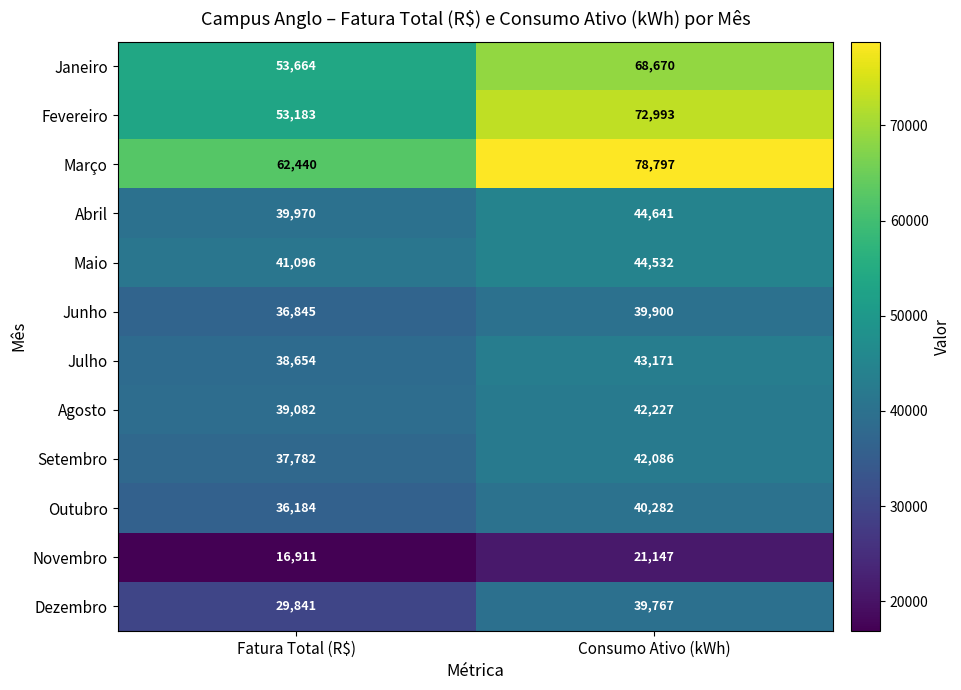

Which label corresponds to the largest value in the chart?

Consumo Ativo (kWh)